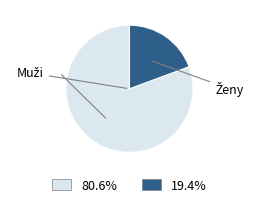

Is there a majority slice in this chart?

Yes